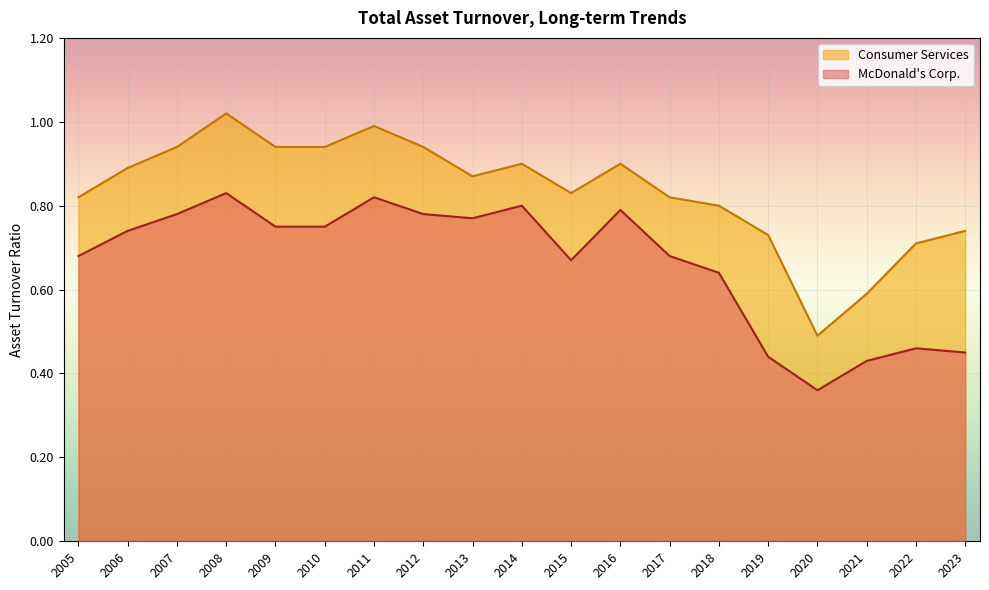

What is the highest value of the McDonald's Corp. series?

0.8